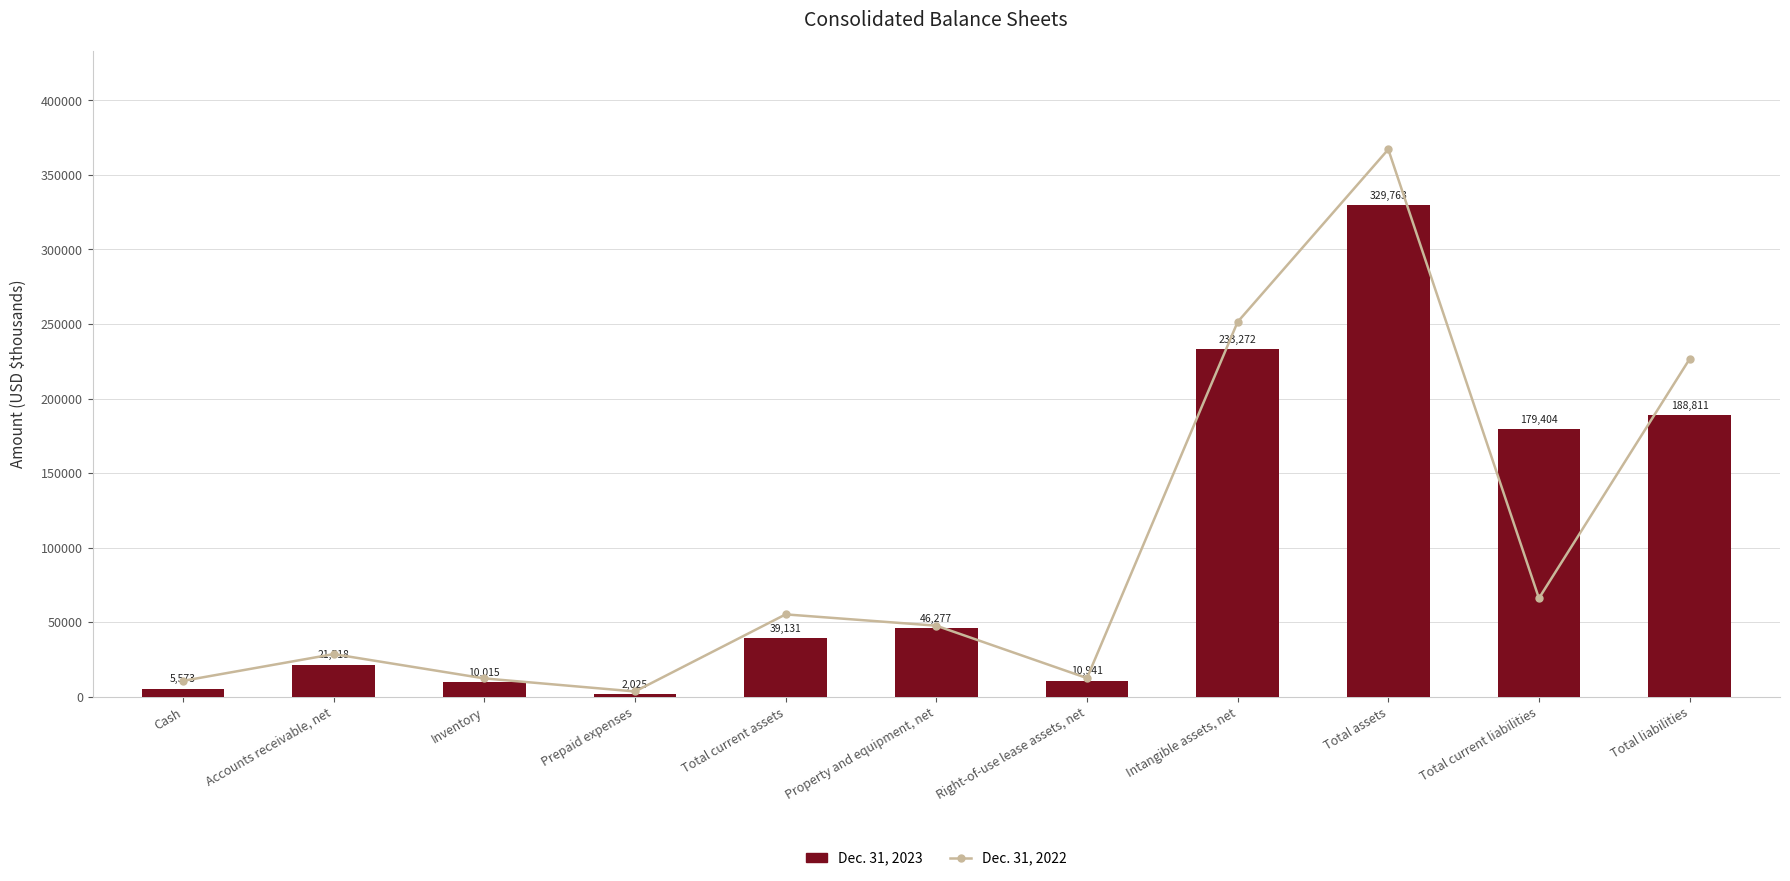

At which label does Dec. 31, 2022 first exceed 47703?

Total current assets